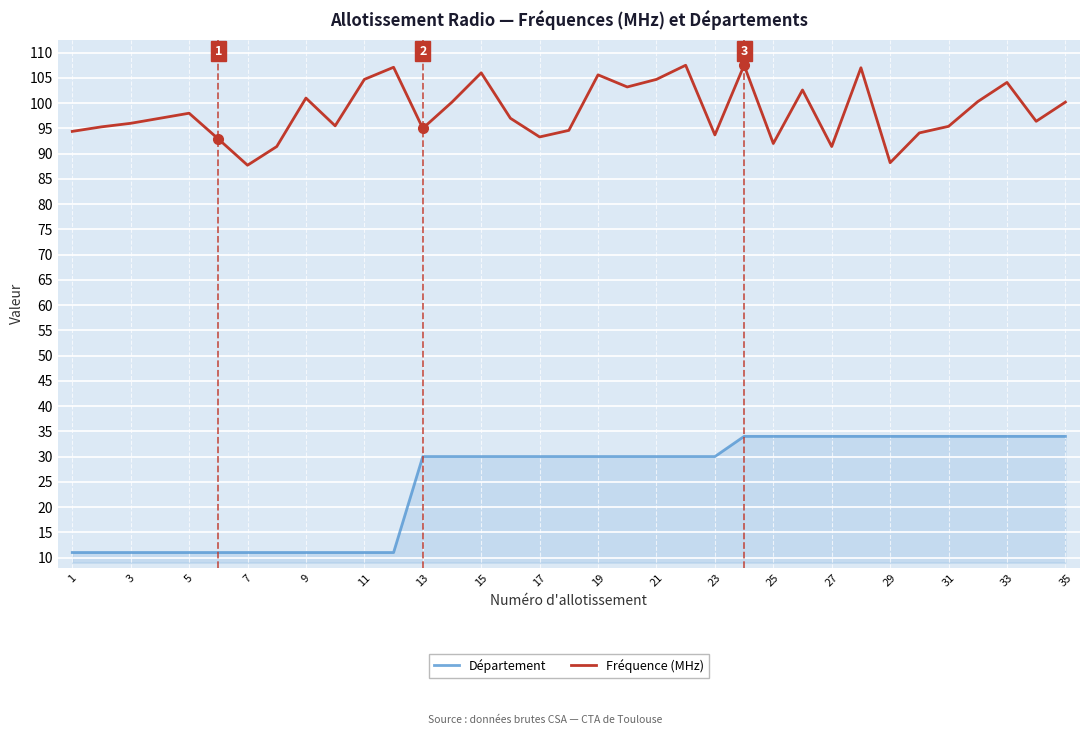

Which series has the largest total across all categories?

Fréquence (MHz)